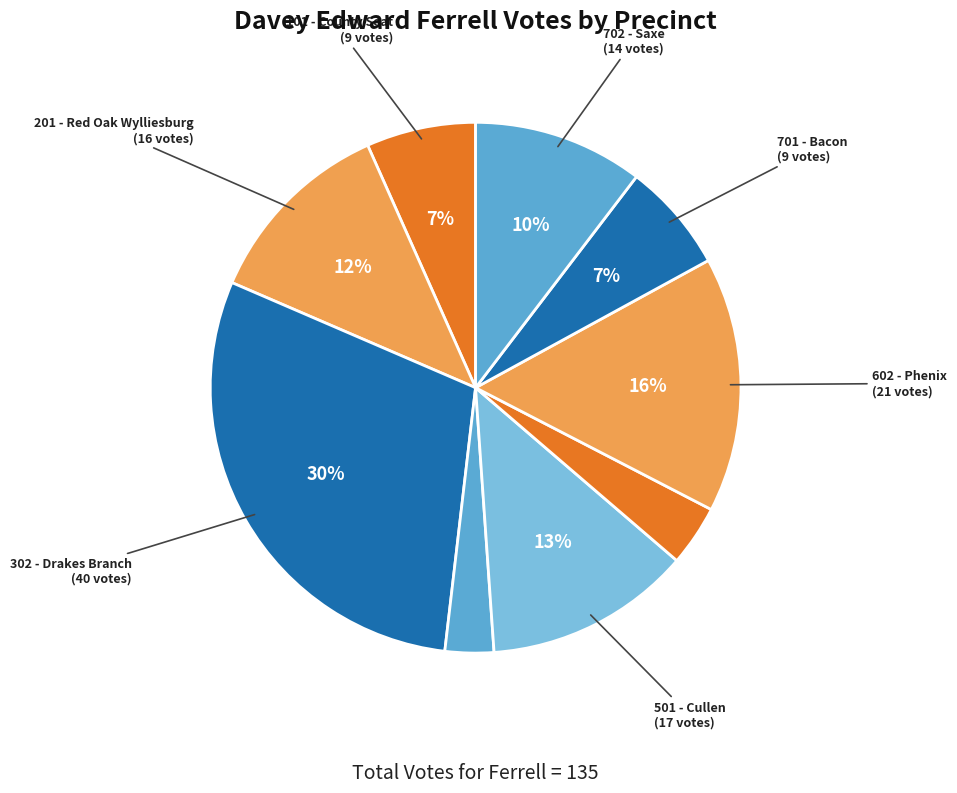

How many slices are in this pie chart?

9